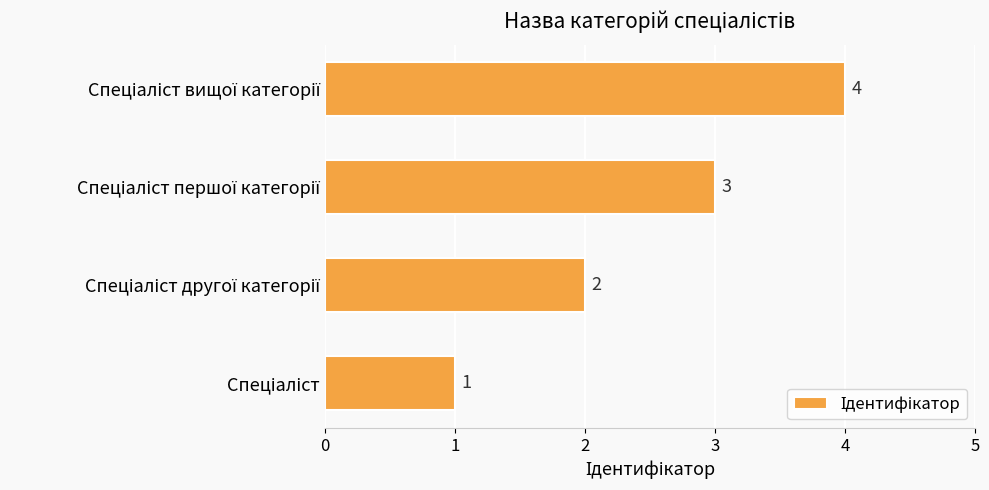

What is the maximum value shown in the chart?

4